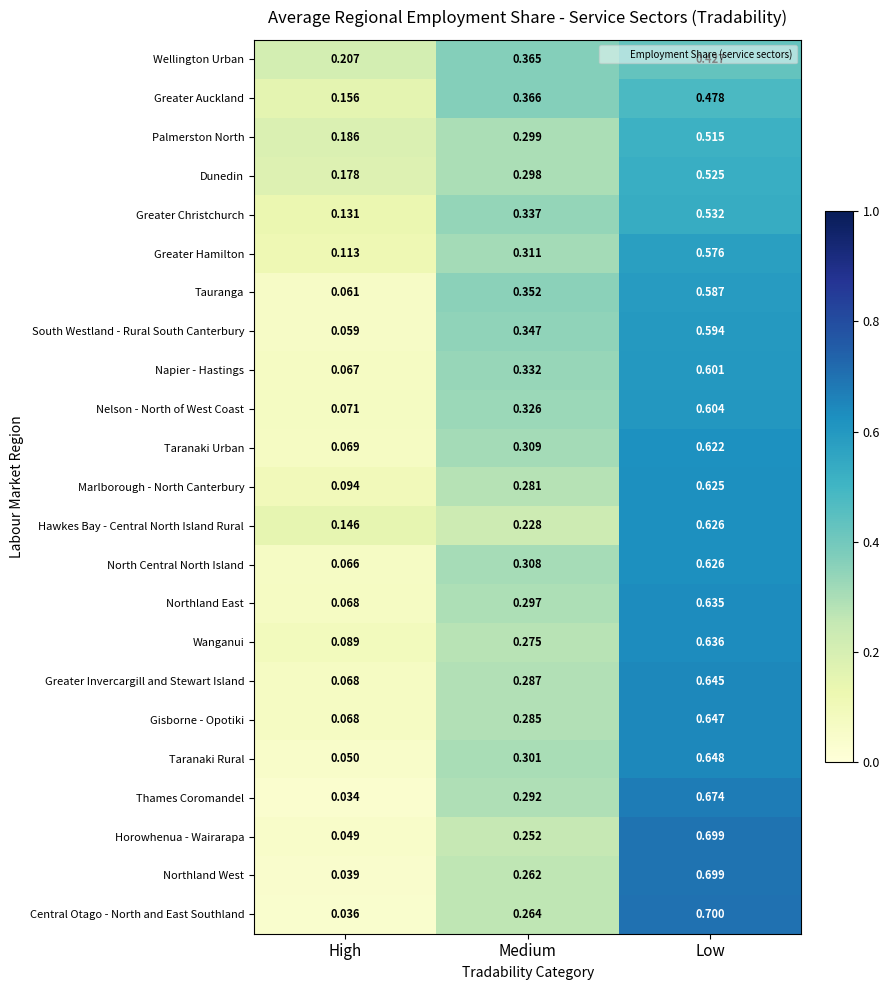

Which series has the largest range (max minus min)?

Central Otago - North and East Southland